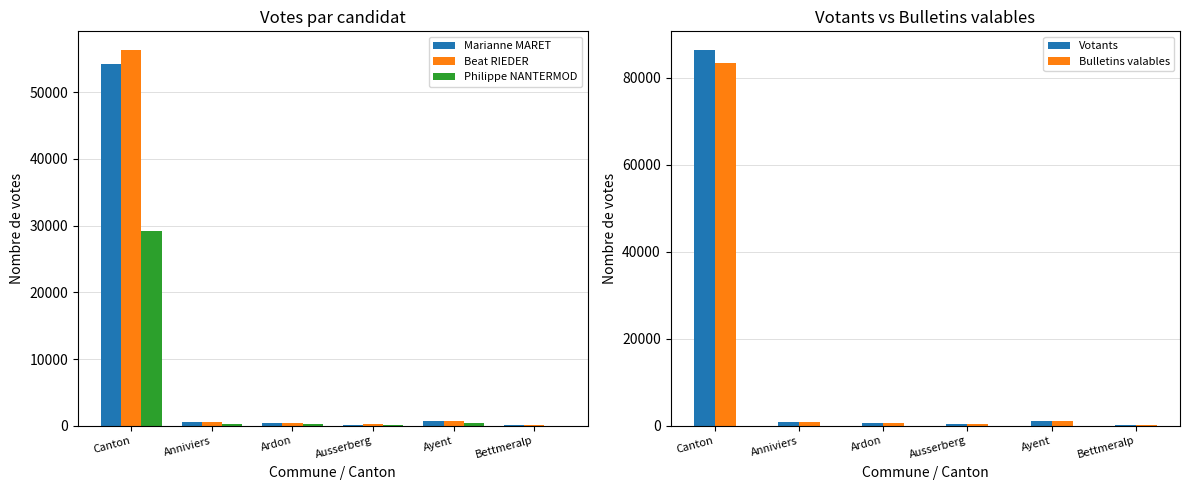

What is the total value across all series at Ayent?

4185